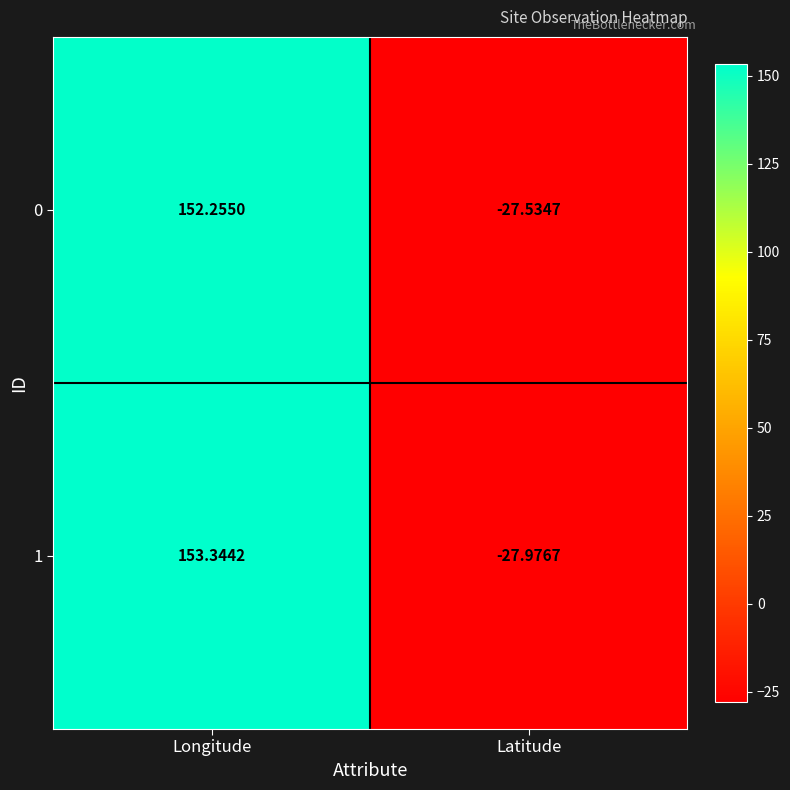

List the series in order of their peak value, highest first.

1, 0